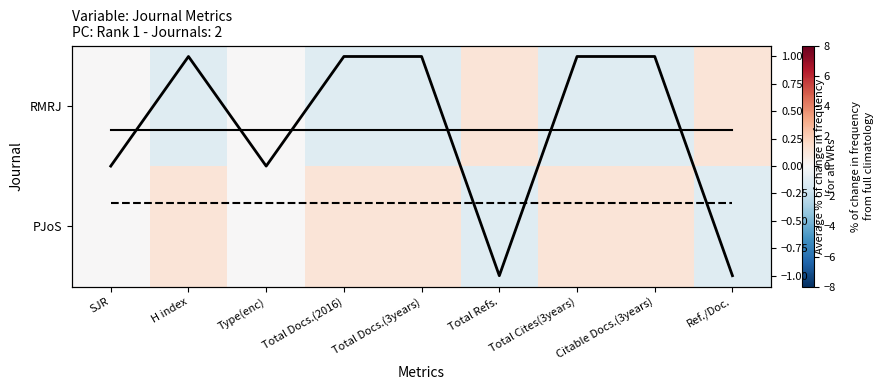

How many values in RMRJ are below zero?

5